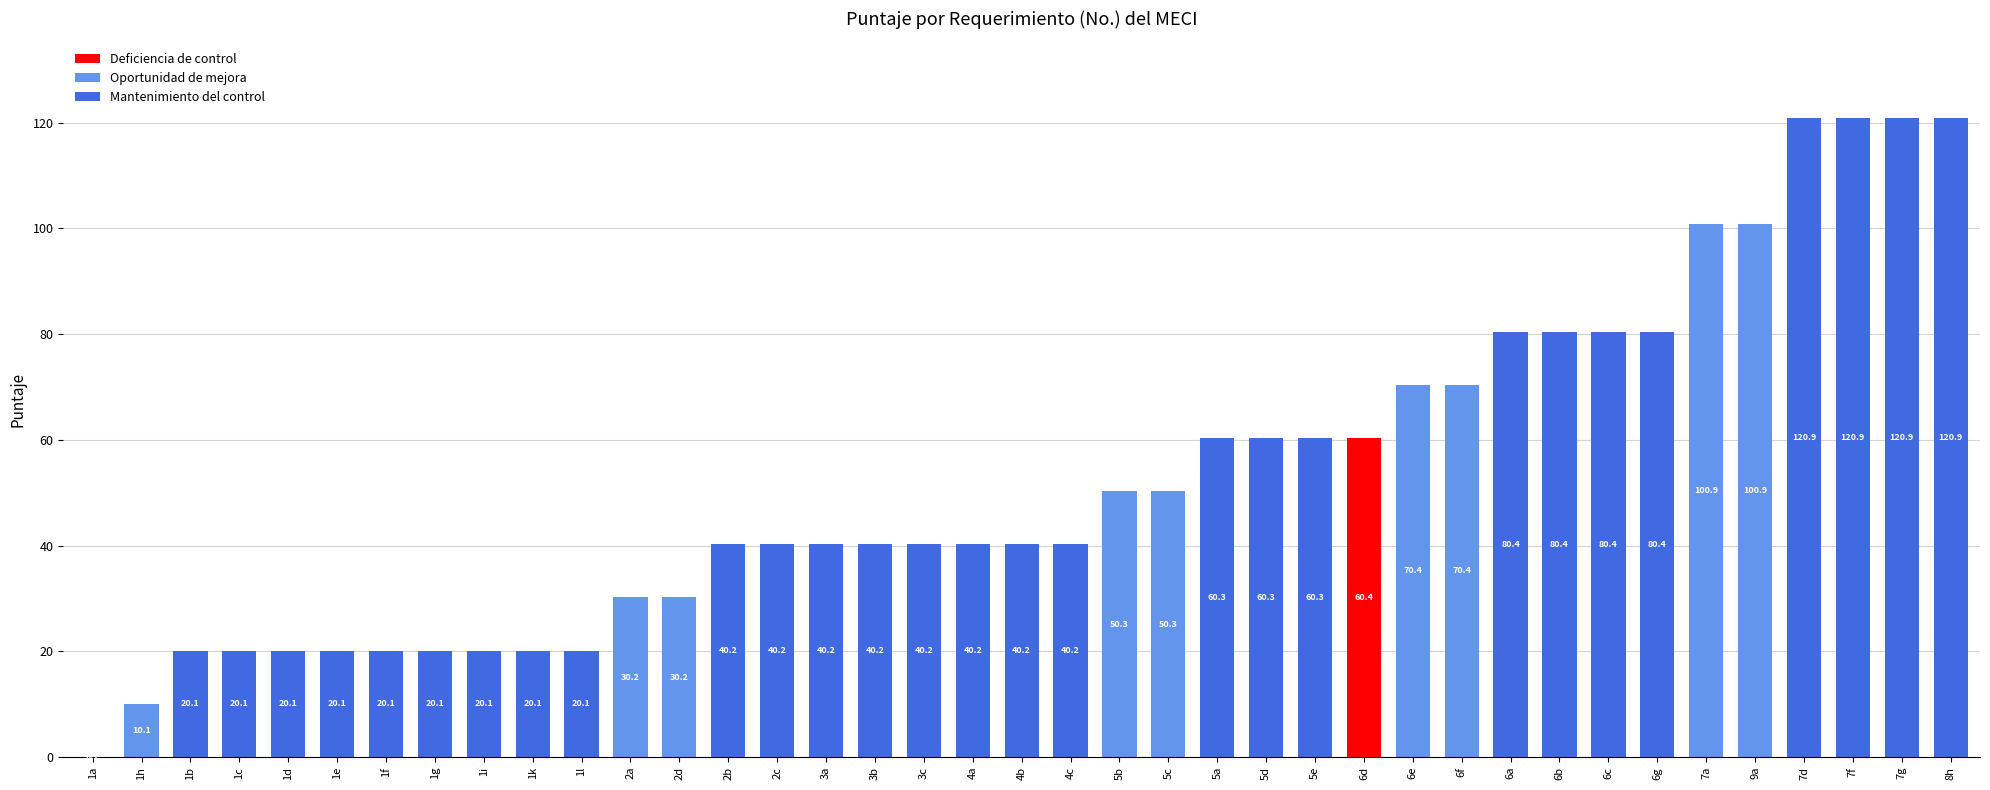

What is the greatest value displayed?

120.9